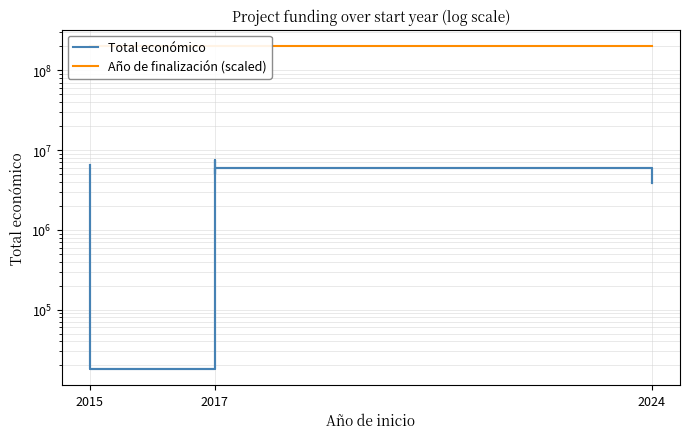

True or false: Total económico and Año de finalización (scaled) cross at least once.

False